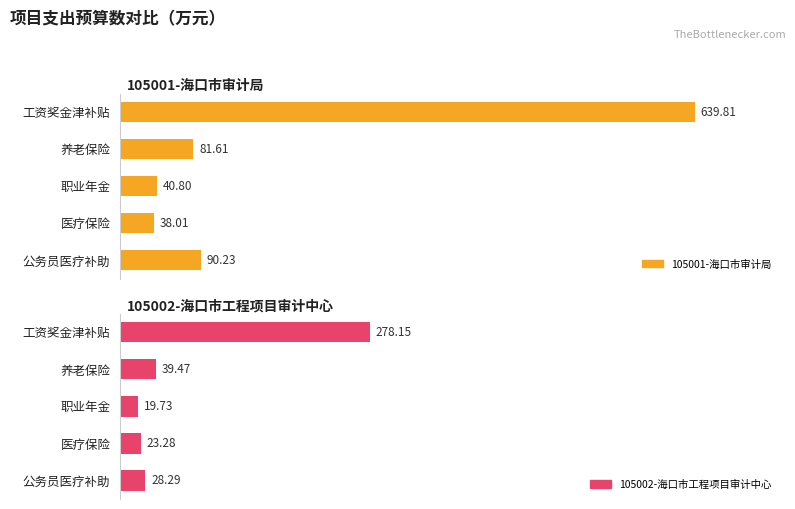

Is it true that 105001-海口市审计局 equals 81.6 at 养老保险?

True